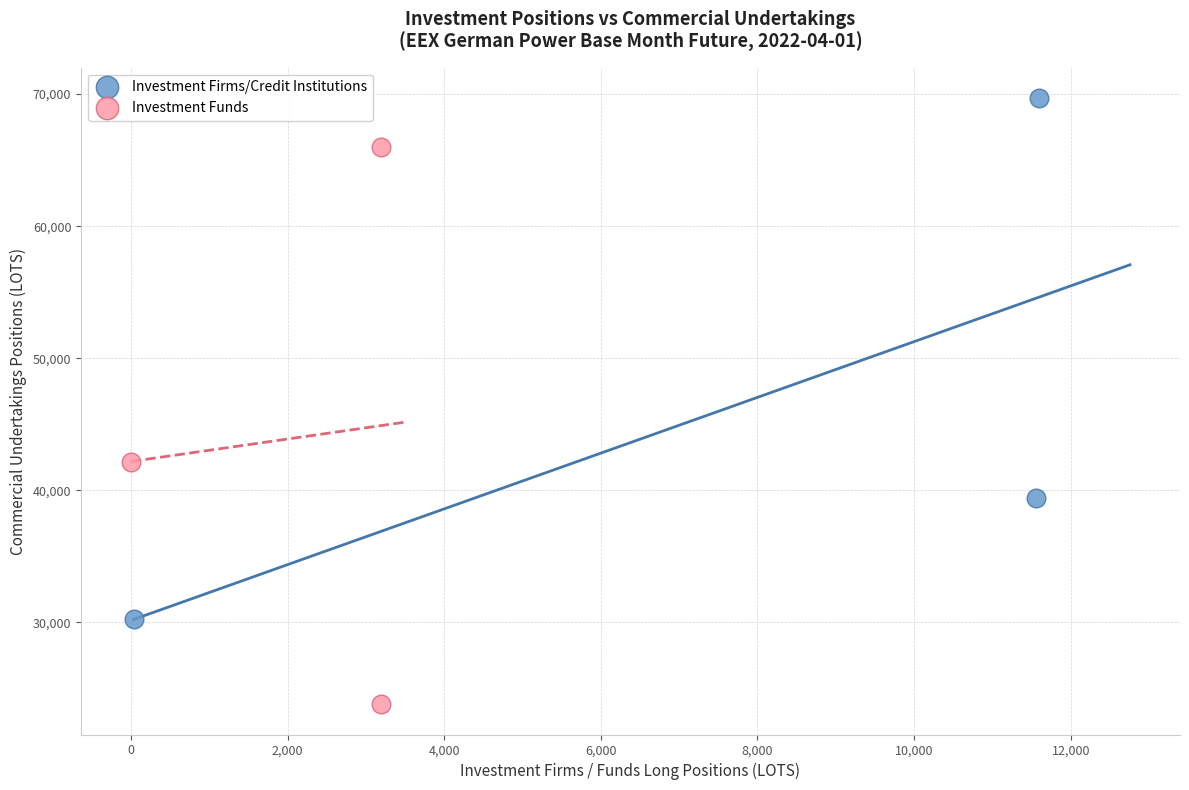

What are all the series names shown in the legend?

Investment Firms/Credit Institutions, Investment Funds